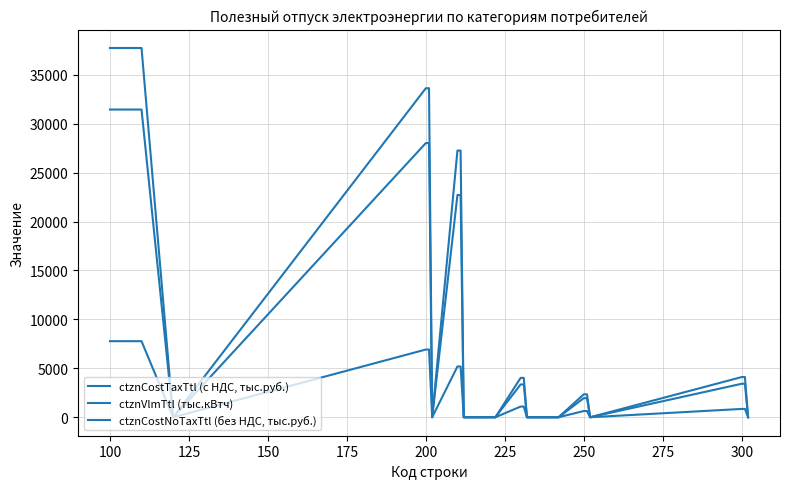

Reading left to right, list all the values displayed in this chart.

ctznCostTaxTtl (с НДС, тыс.руб.): 37738.0	37738.0	0.0	33628.3	33628.3	0.0	27256.1	27256.1	0.0	0.0	0.0	0.0	4024.1	4024.1	0.0	0.0	0.0	0.0	2348.1	2348.1	0.0	4109.7	4109.7	0.0
ctznVlmTtl (тыс.кВтч): 7775.1	7775.1	0.0	6923.2	6923.2	0.0	5191.6	5191.6	0.0	0.0	0.0	0.0	1093.5	1093.5	0.0	0.0	0.0	0.0	638.1	638.1	0.0	851.9	851.9	0.0
ctznCostNoTaxTtl (без НДС, тыс.руб.): 31448.3	31448.3	0.0	28023.6	28023.6	0.0	22713.4	22713.4	0.0	0.0	0.0	0.0	3353.4	3353.4	0.0	0.0	0.0	0.0	1956.8	1956.8	0.0	3424.7	3424.7	0.0